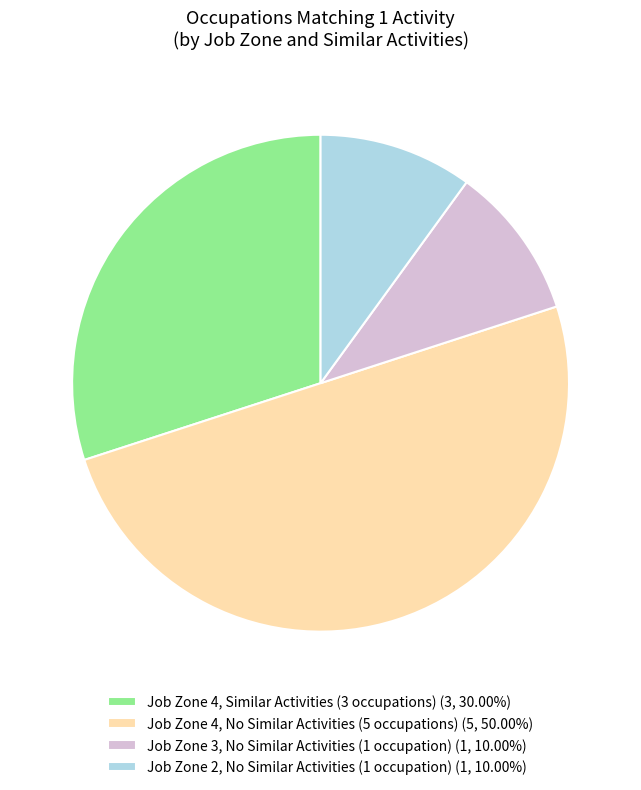

Do Job Zone 4, Similar Activities (3 occupations) (3, 30.00%) and Job Zone 4, No Similar Activities (5 occupations) (5, 50.00%) together represent more than half of the pie?

Yes